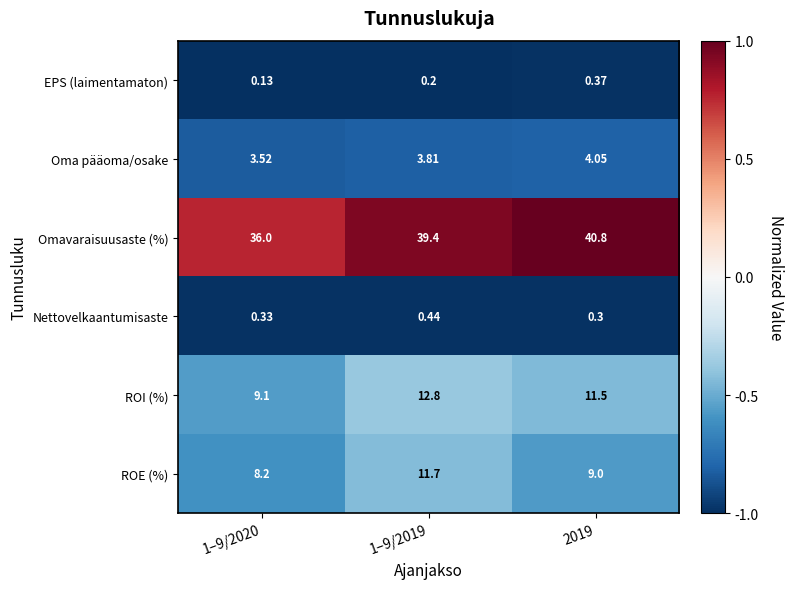

Rank the series by their maximum value, from highest to lowest.

Omavaraisuusaste (%), ROI (%), ROE (%), Oma pääoma/osake, Nettovelkaantumisaste, EPS (laimentamaton)